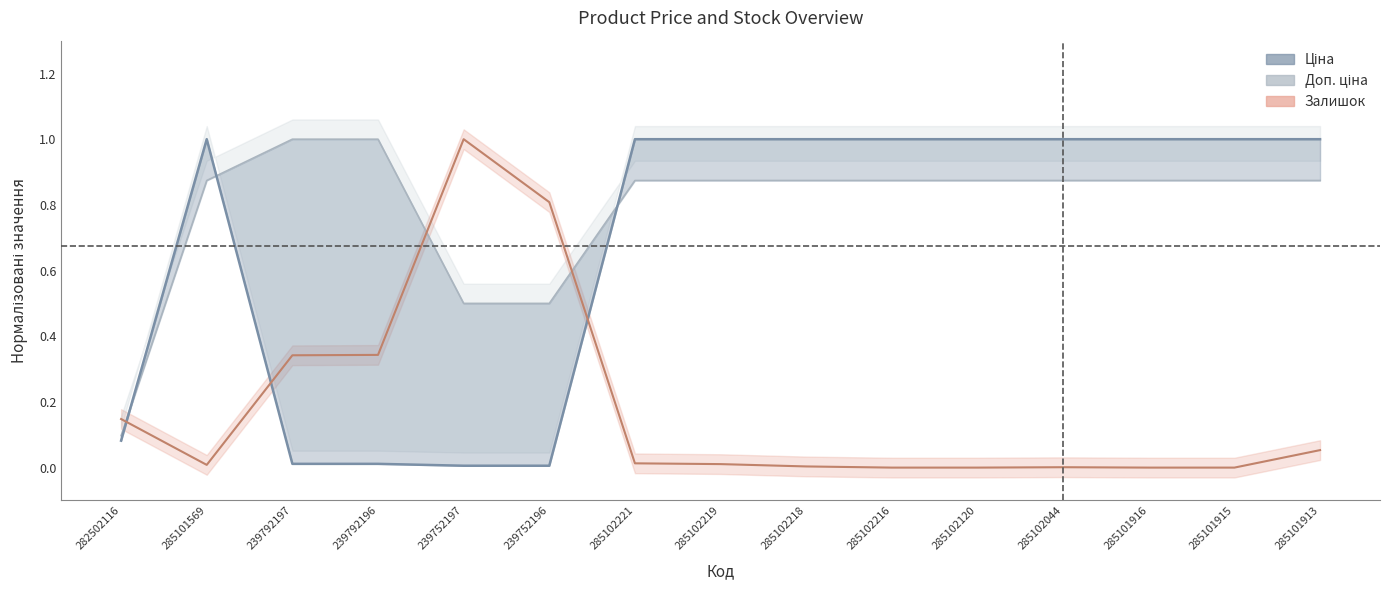

At which category does the chart reach its peak across all series?

285101569